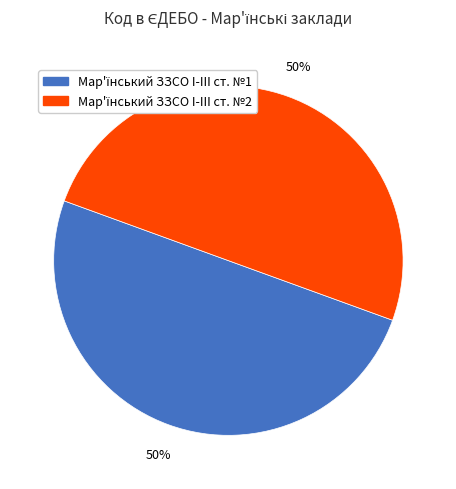

To the nearest percent, what is the average slice percentage?

50%